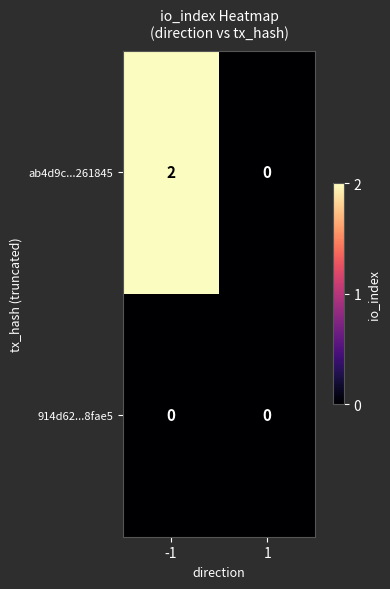

How many data points does each series have?

2